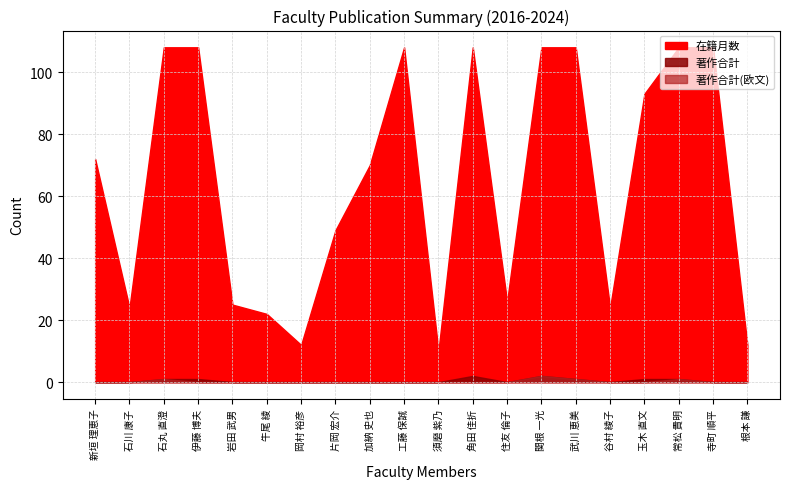

True or false: 著作合計 and 在籍月数 cross at least once.

False